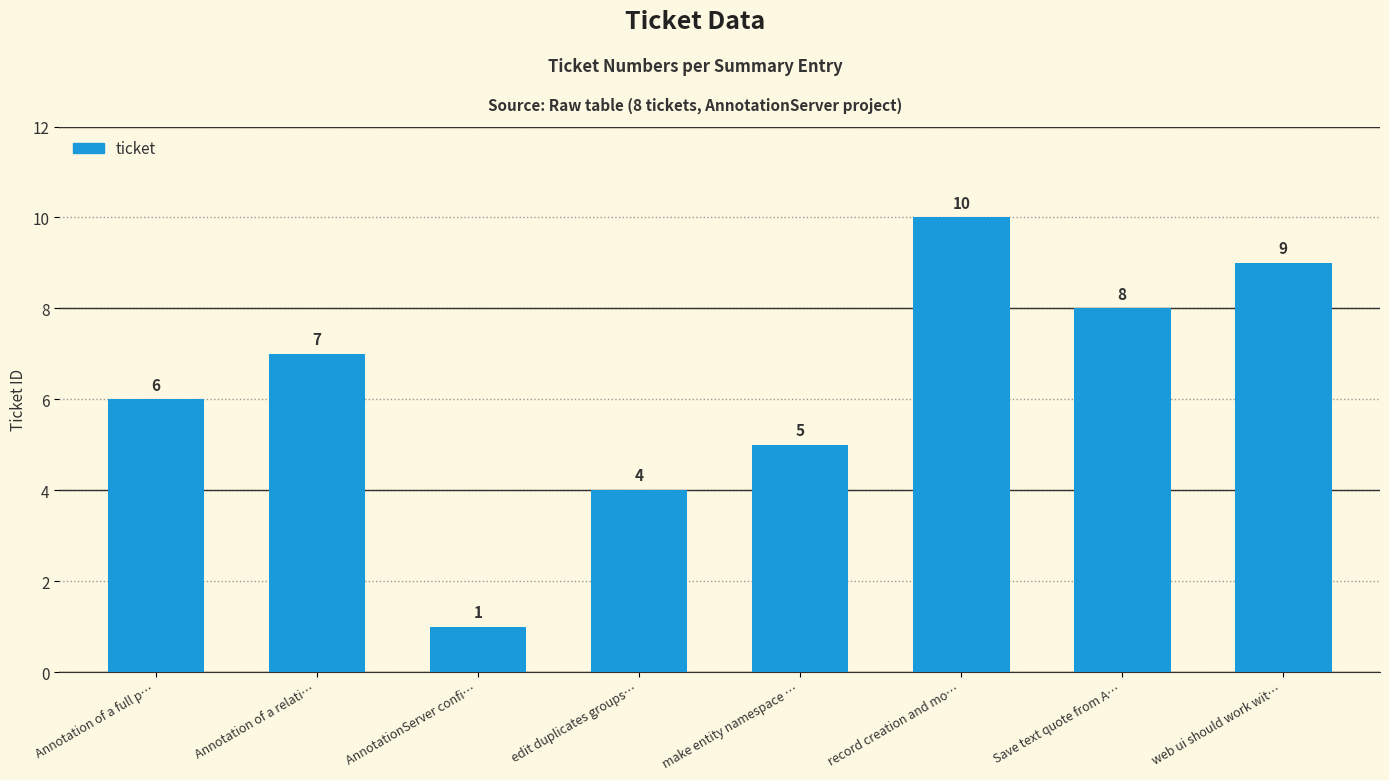

Rank the categories by value from highest to lowest.

record creation and mo…, web ui should work wit…, Save text quote from A…, Annotation of a relati…, Annotation of a full p…, make entity namespace …, edit duplicates groups…, AnnotationServer confi…